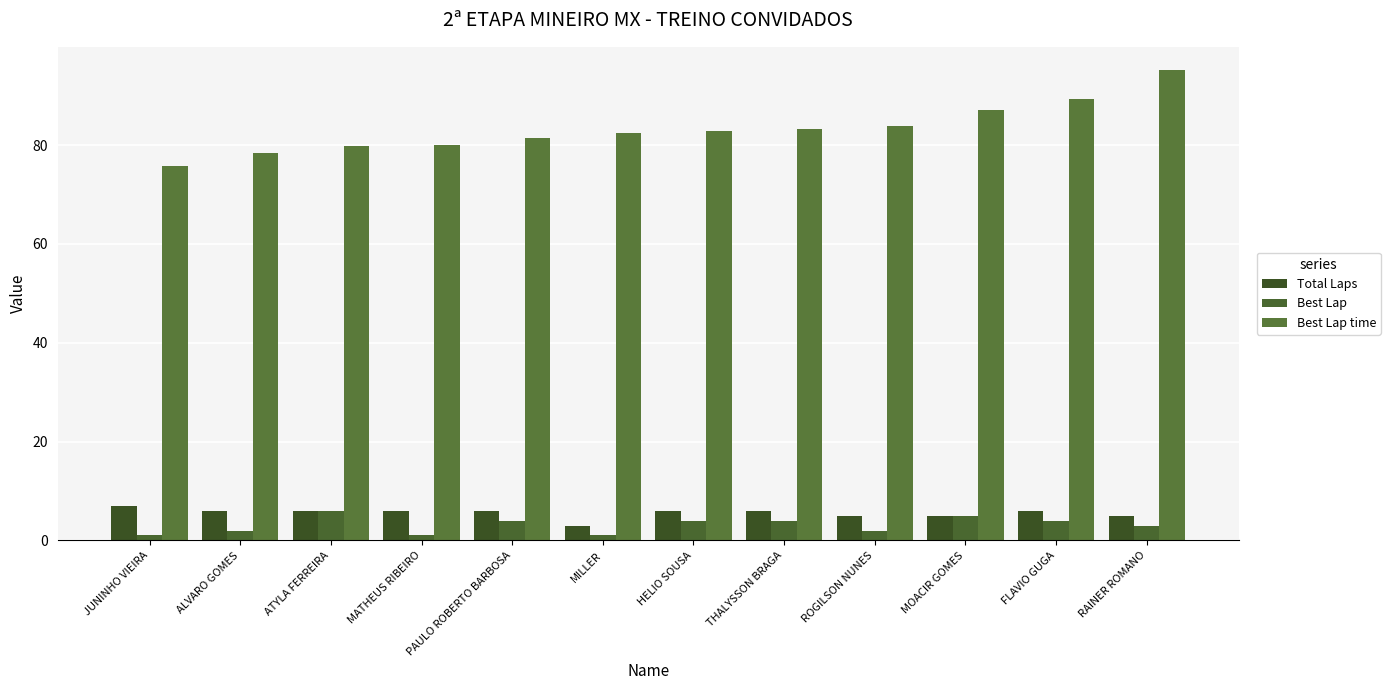

Between FLAVIO GUGA and ROGILSON NUNES, which is larger?

FLAVIO GUGA